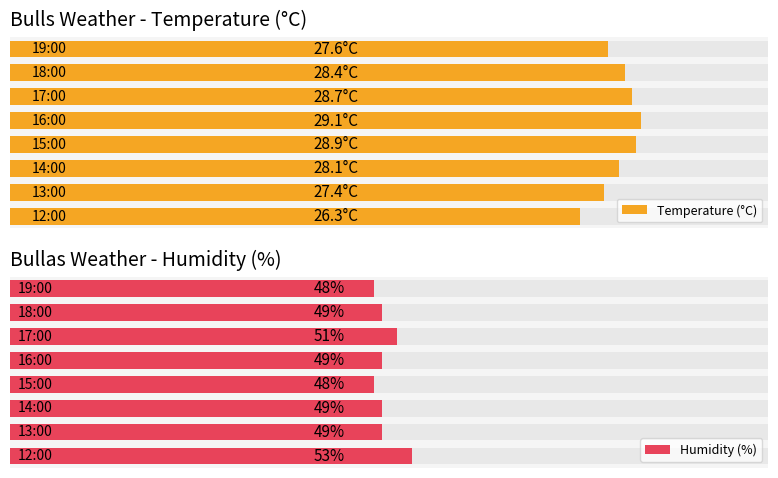

Reading left to right, what are all the values shown in this chart?

Temperature (°C): 0=27.6	1=28.4	2=28.7	3=29.1	4=28.9	5=28.1	6=27.4	7=26.3
Humidity (%): 0=48.0	1=49.0	2=51.0	3=49.0	4=48.0	5=49.0	6=49.0	7=53.0